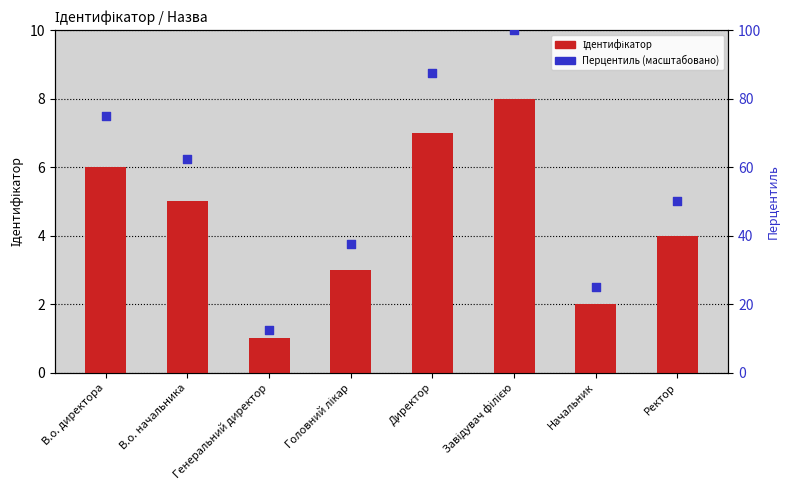

At how many categories does at least one series exceed 99?

1